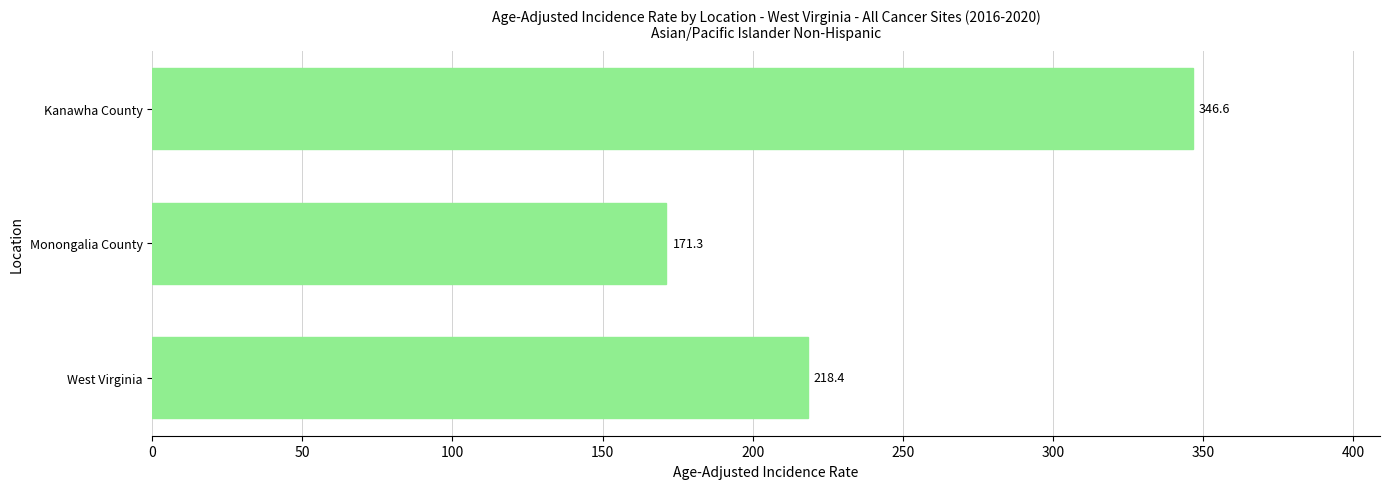

List the labels in order of value, largest first.

Kanawha County, West Virginia, Monongalia County